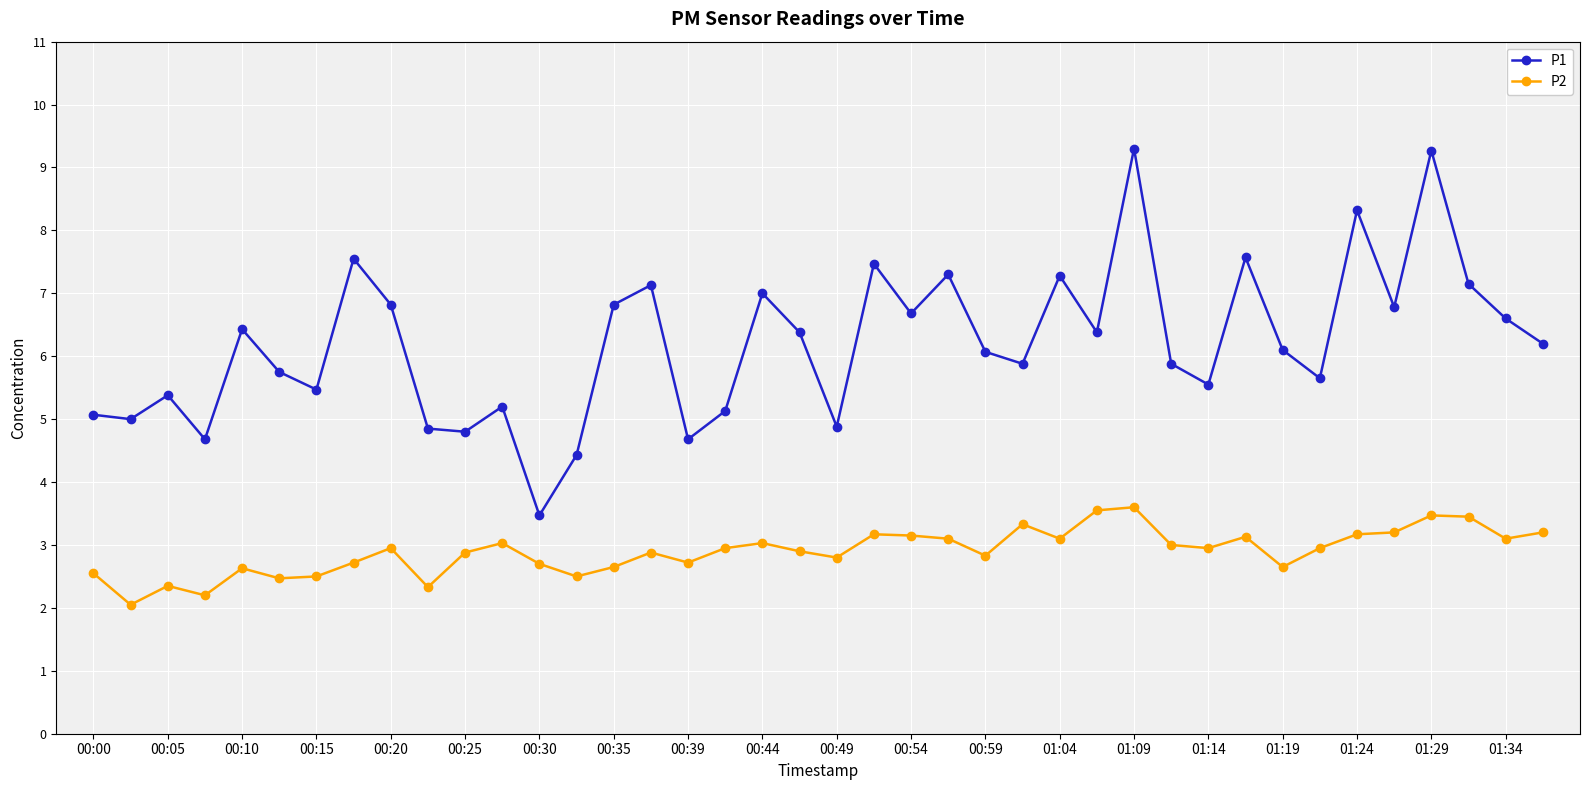

What is the sum of all P2 values?

115.9